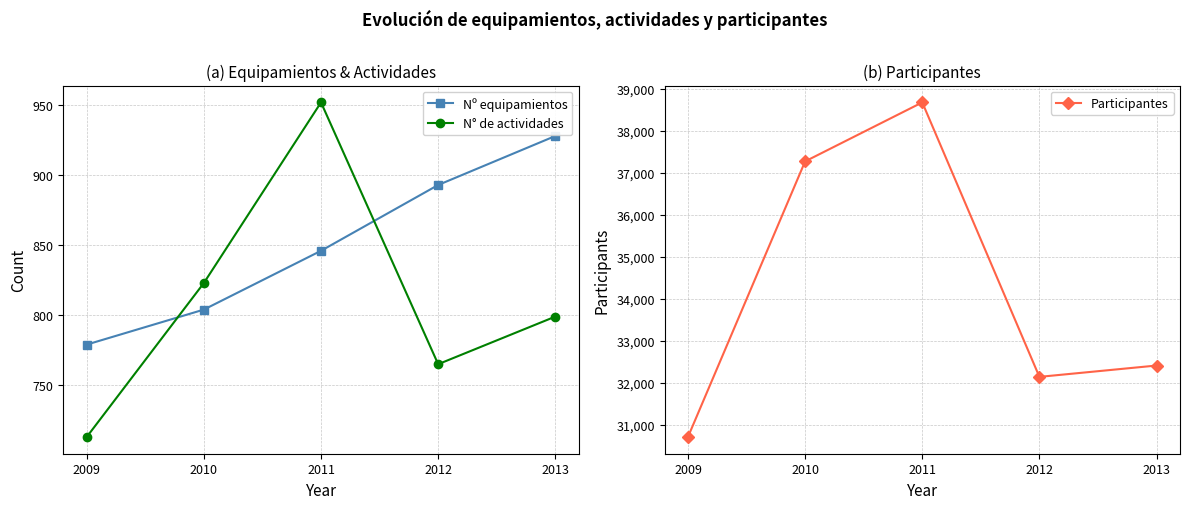

What is the greatest value displayed?

38681